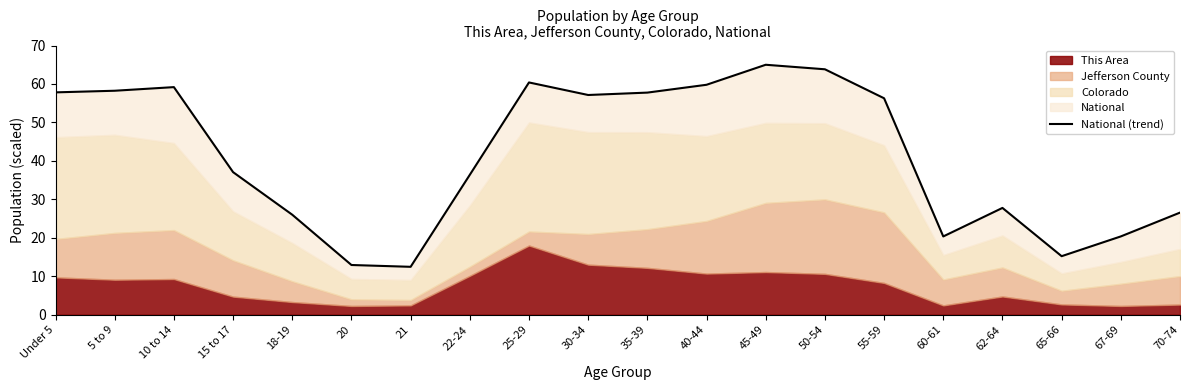

Where is the first local maximum?

10 to 14